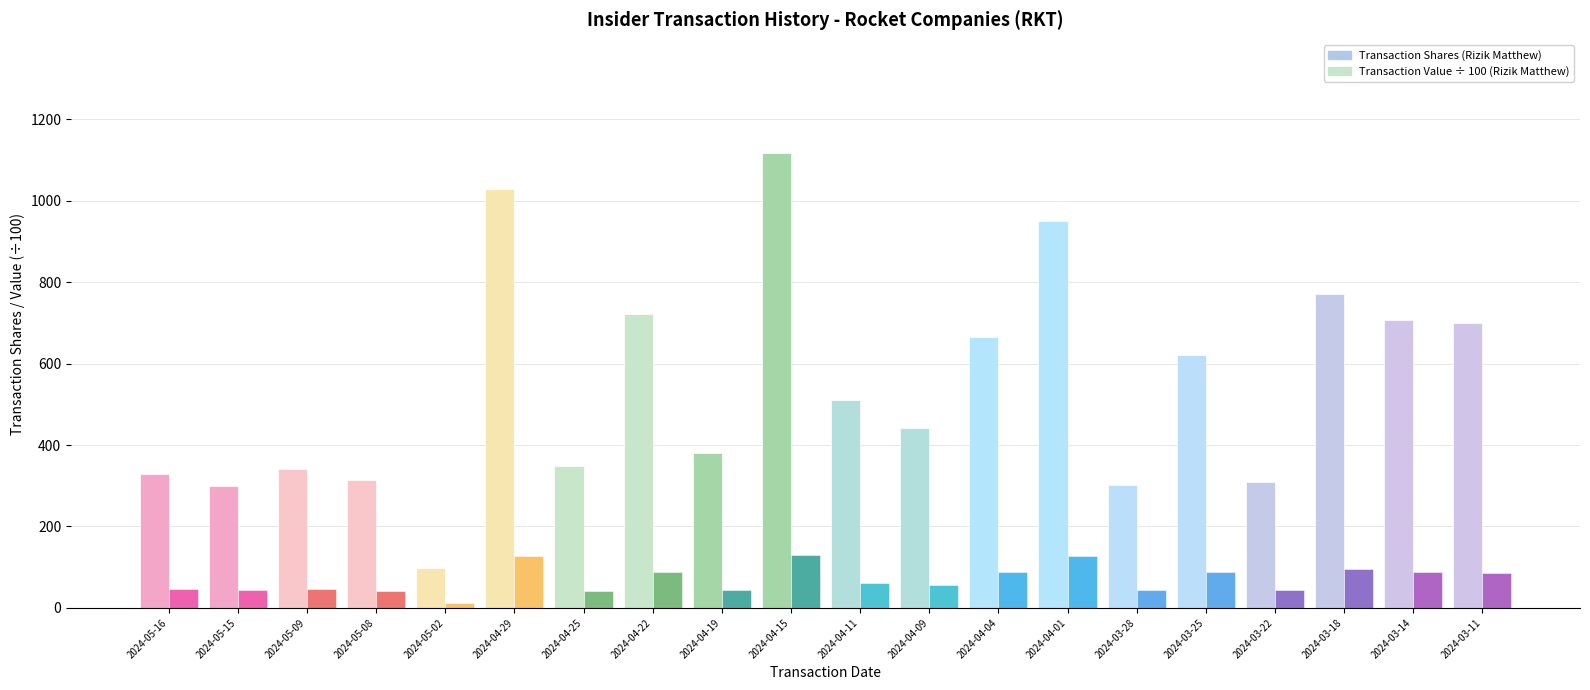

Which label corresponds to the smallest value in the chart?

2024-05-02